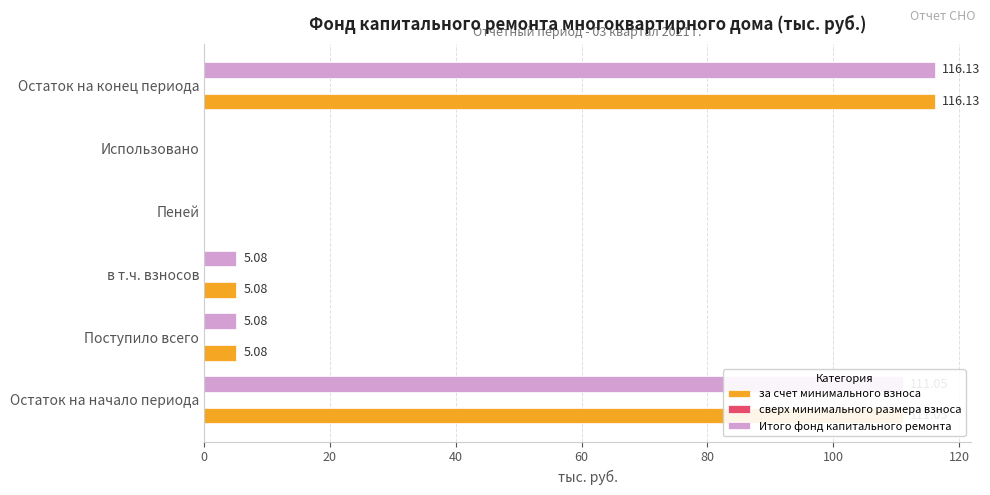

At which category does the chart reach its peak across all series?

Остаток на конец периода